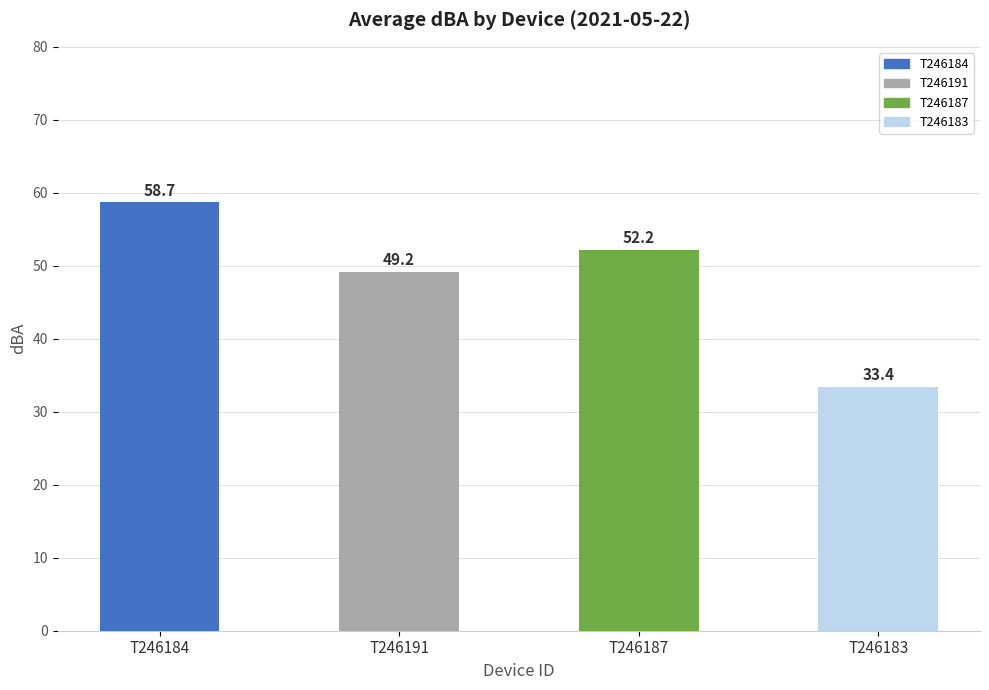

Reading left to right, extract all data points from this chart.

58.7	49.2	52.2	33.4